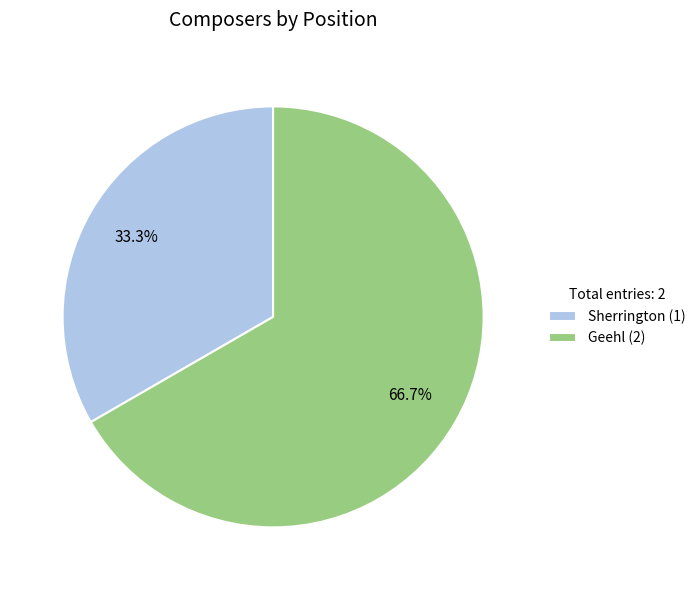

To the nearest percent, what percentage of the pie is Geehl?

67%